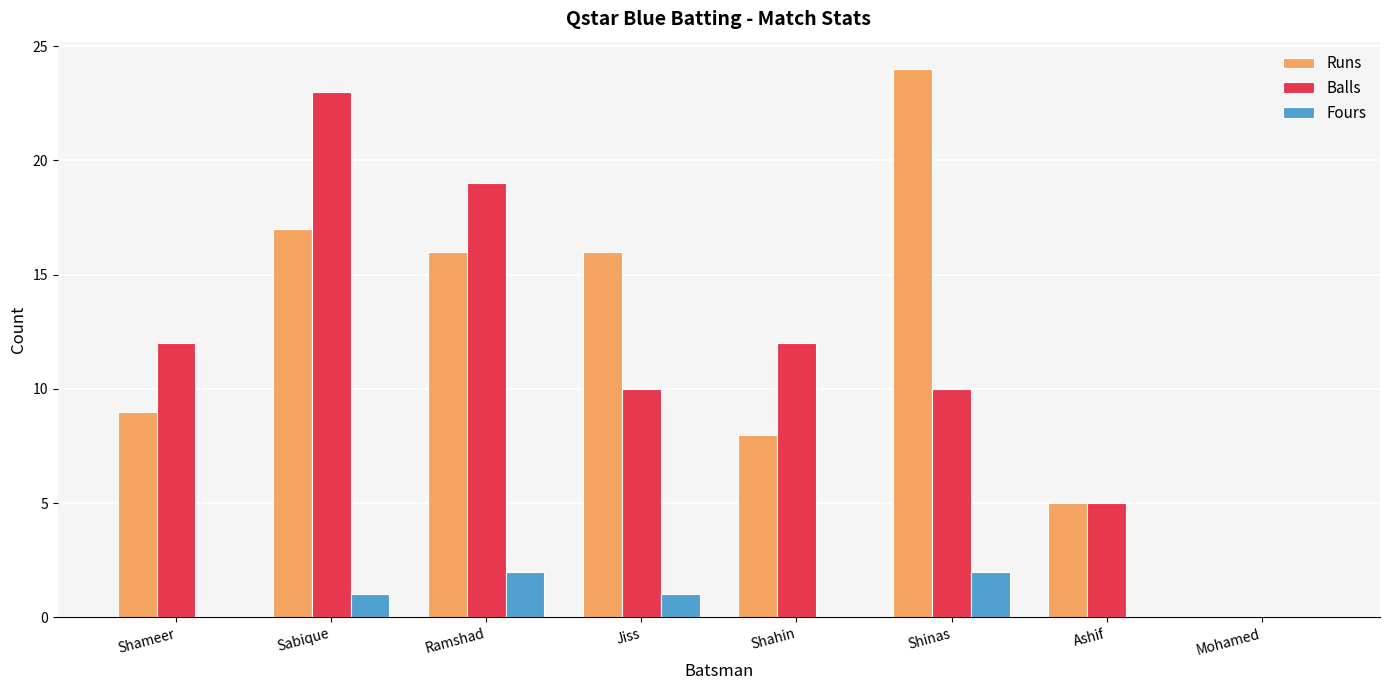

What is the spread (max minus min) of values at Shahin?

12